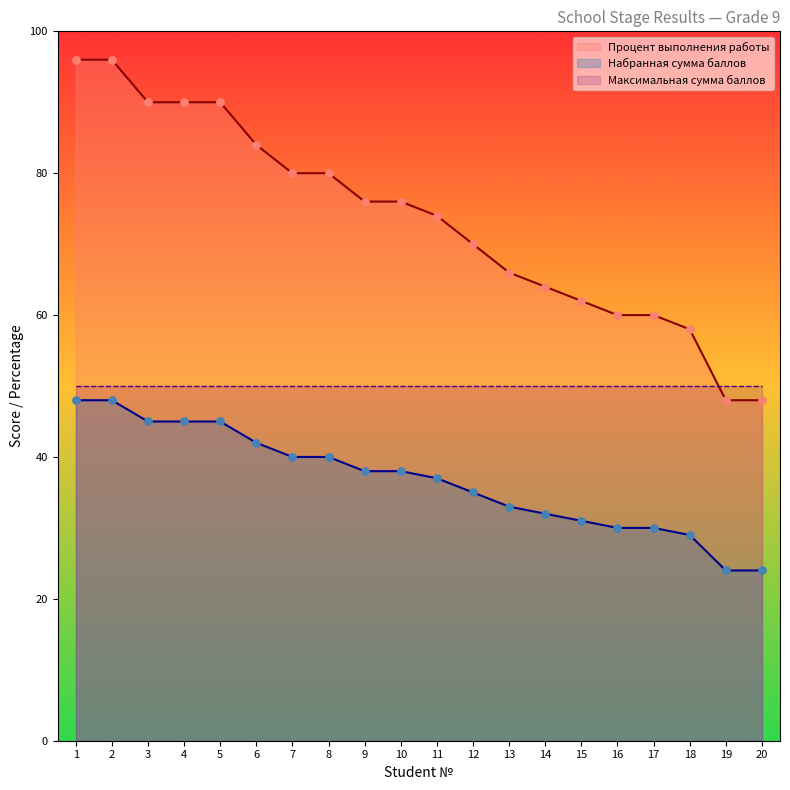

The Процент выполнения работы series shows 38 at 18. True or false?

False